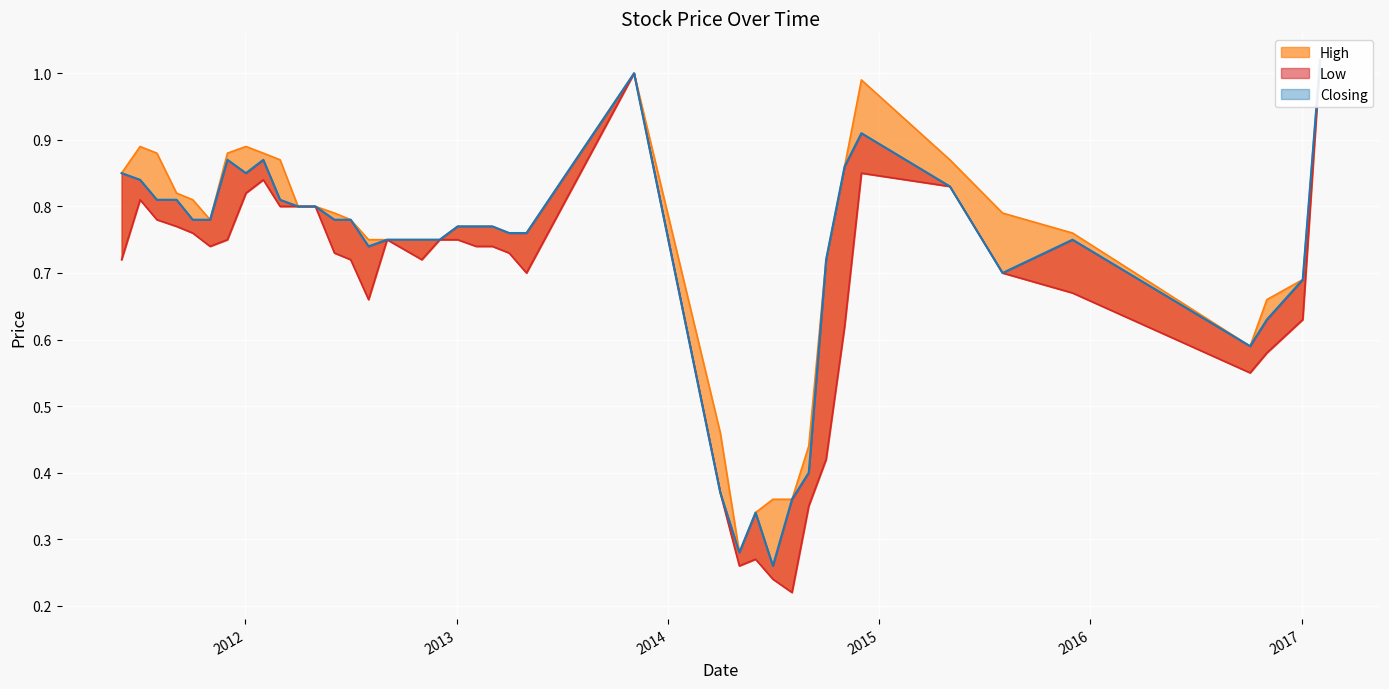

Rank the series by their average value, from highest to lowest.

High, Closing, Low